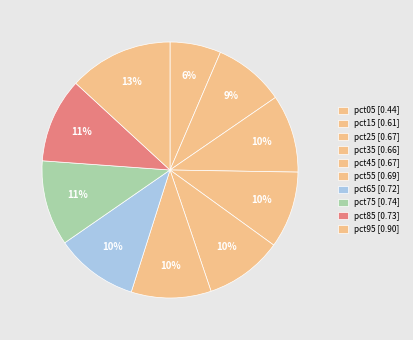

To the nearest percent, what portion does pct65 represent?

10%